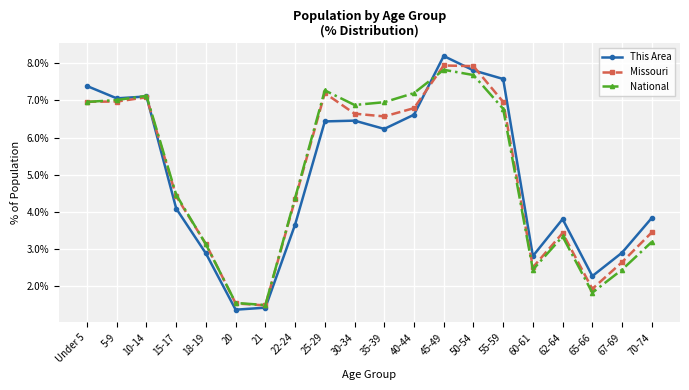

Which series ends up on top after the final intersection of Missouri and This Area?

This Area